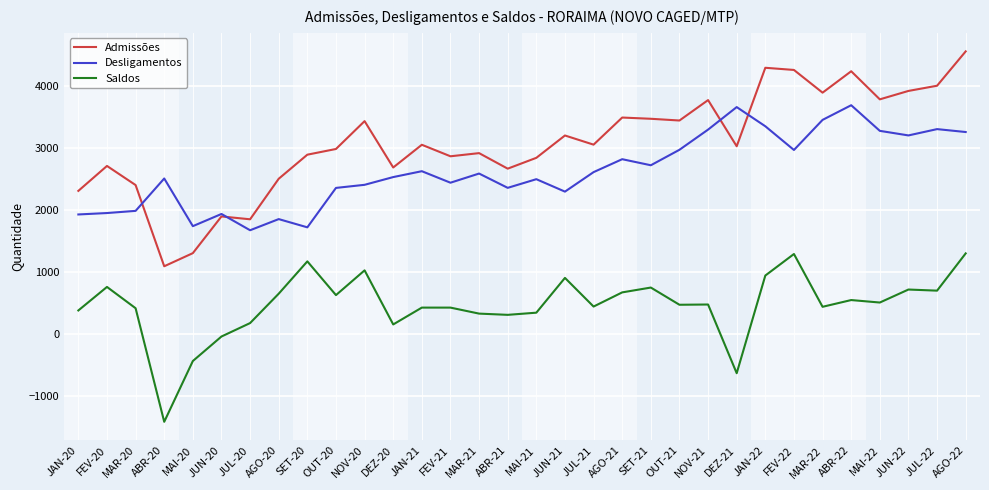

Does the chart have visible grid lines?

Yes